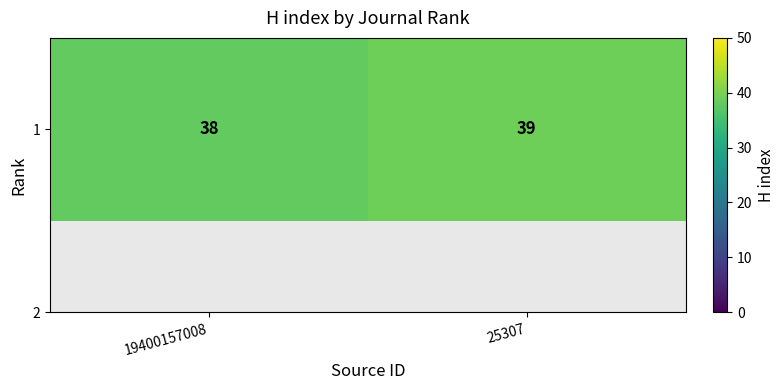

What is the ratio of the value at 19400157008 to the value at 25307?

1.0